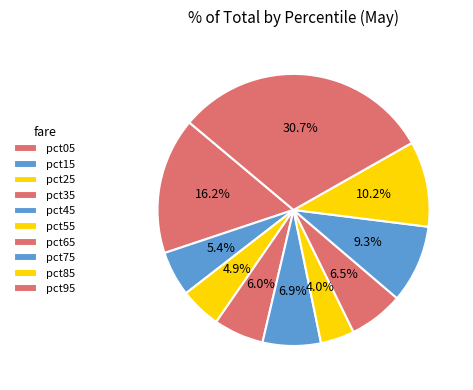

Count the number of slices in the pie.

10